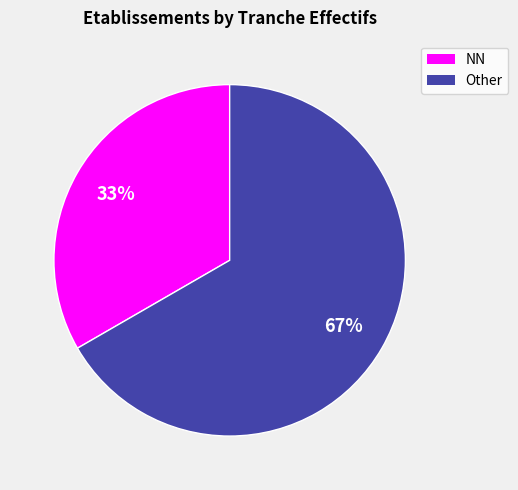

How many segments does this pie chart have?

2